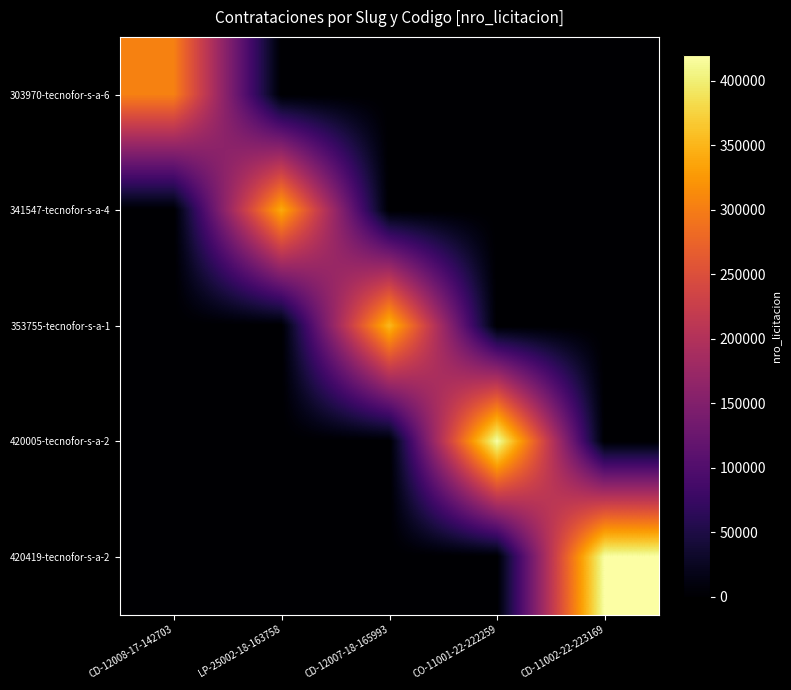

What is the maximum value shown in the chart?

420419